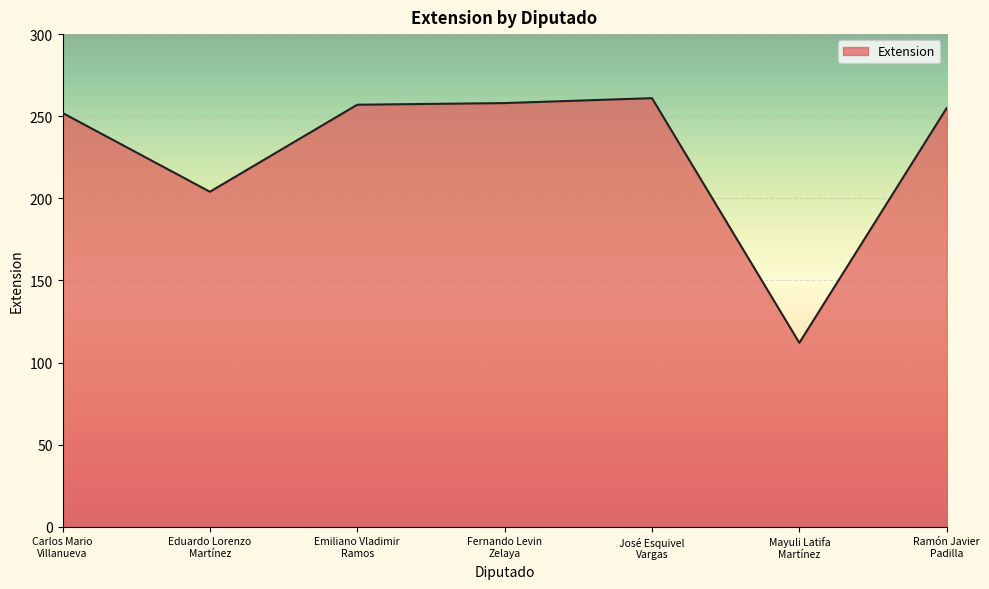

What is the maximum value shown in the chart?

261